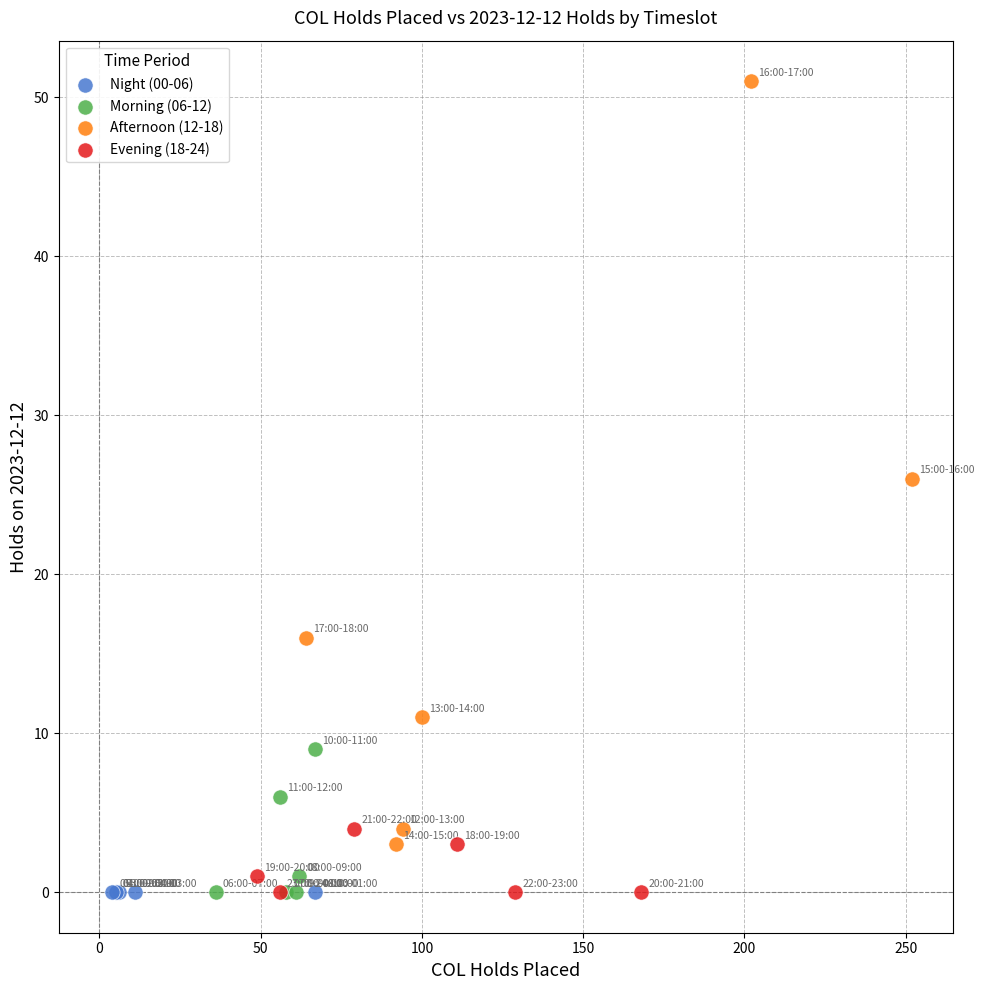

What are all the series names shown in the legend?

Night (00-06), Morning (06-12), Afternoon (12-18), Evening (18-24)